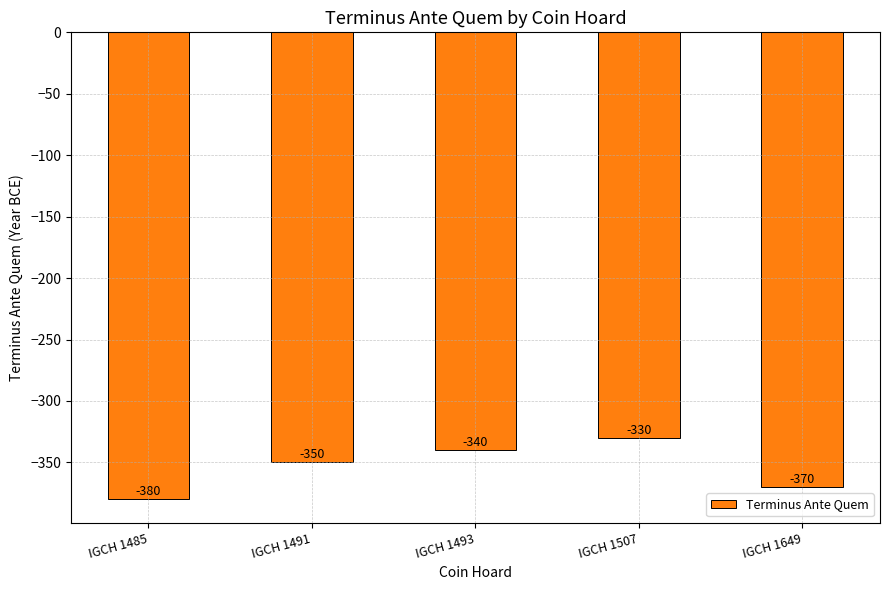

What value does the data have at IGCH 1649, to the nearest 10?

-370